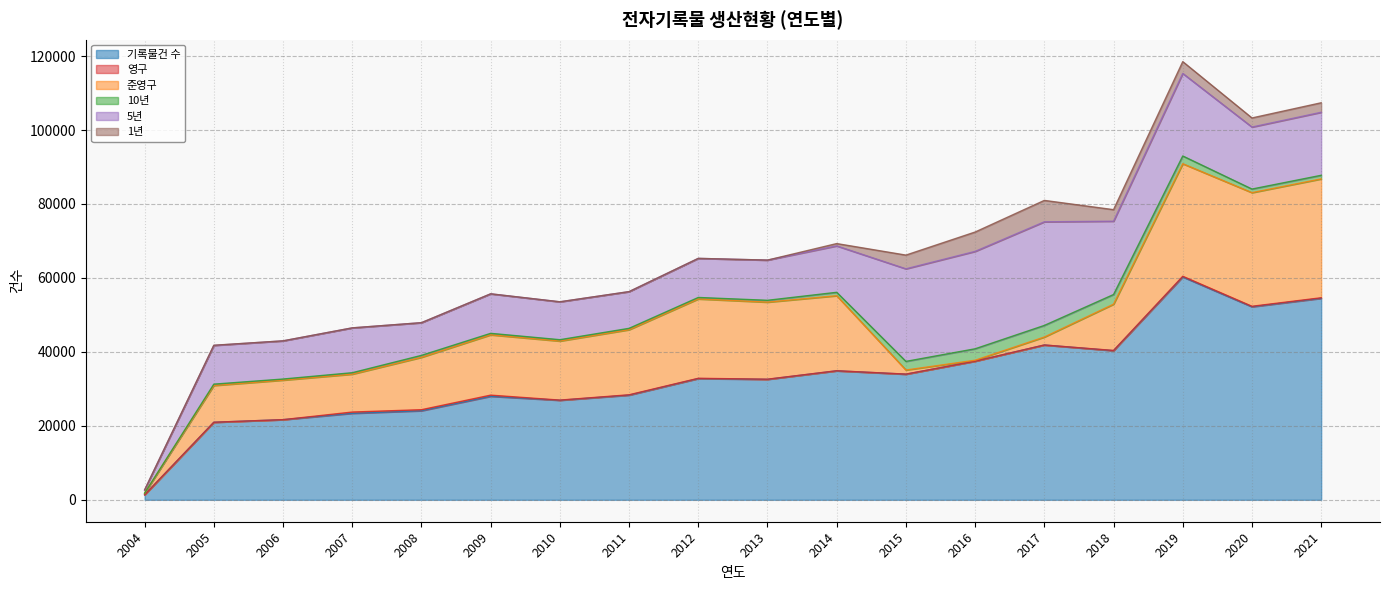

At which label does 10년 first exceed 523?

2014